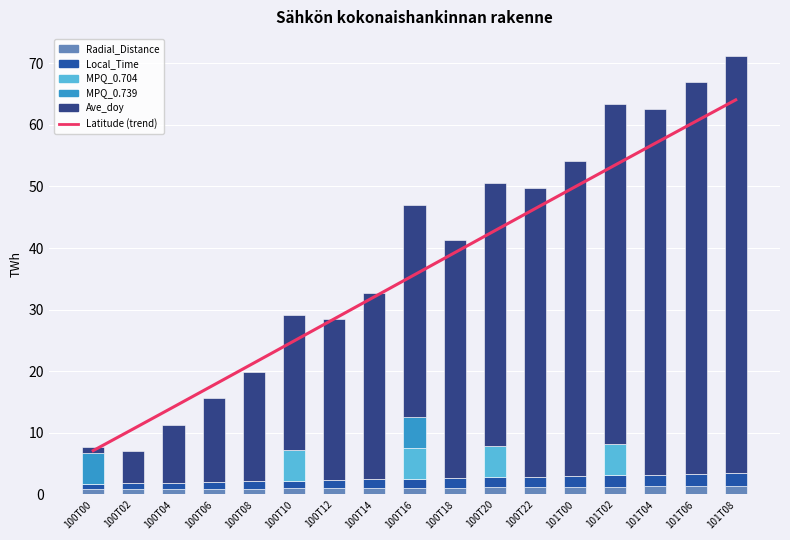

What is the total value across all series at 100T08?

41.2